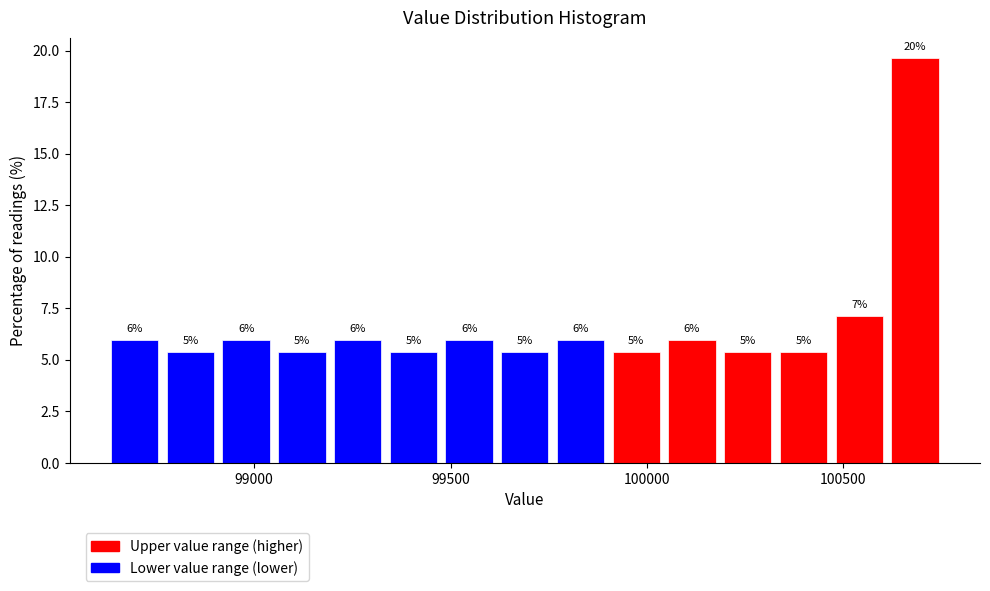

Around what value on the x-axis is the tallest bar? Give the approximate position of its centre, as read against the axis.

100700